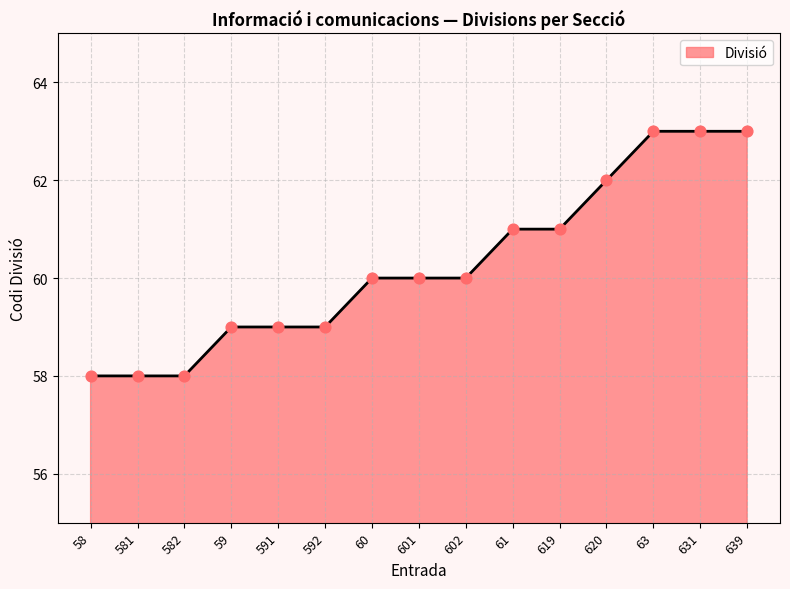

What is the change in value from 582 to 619?

+3